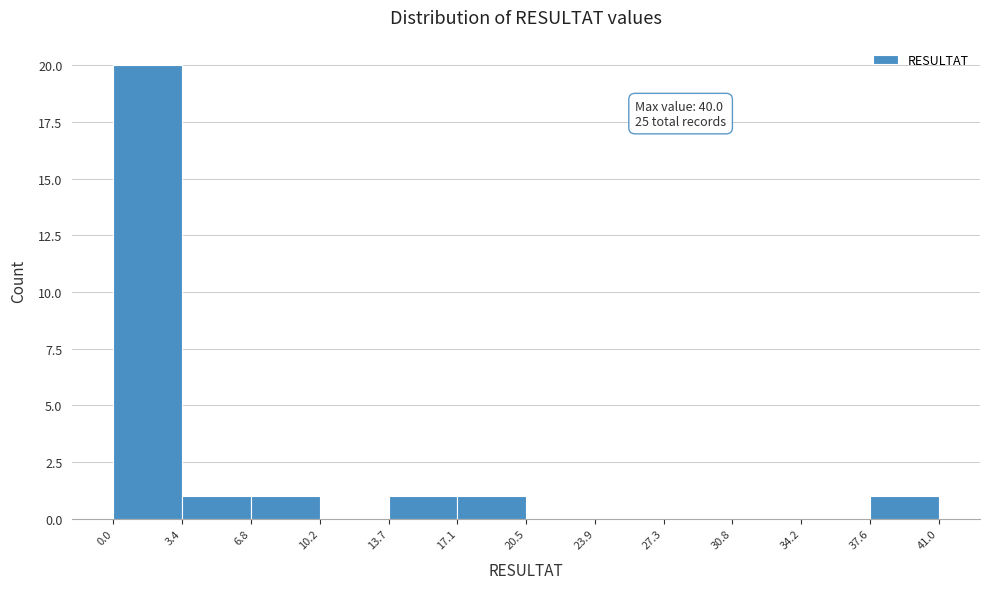

Which range on the x-axis has the tallest bar?

0.0 to 3.4